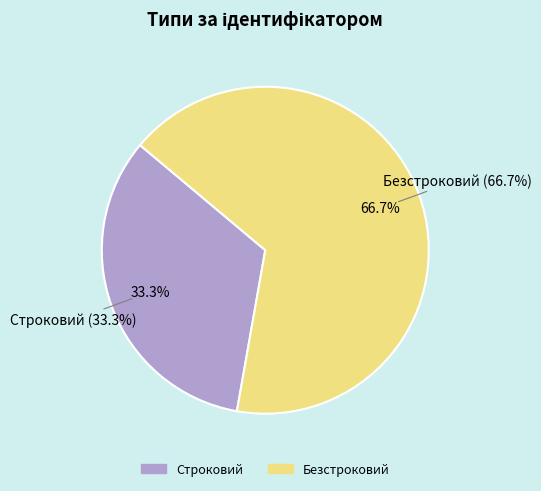

Rank the categories by value from highest to lowest.

Безстроковий, Строковий